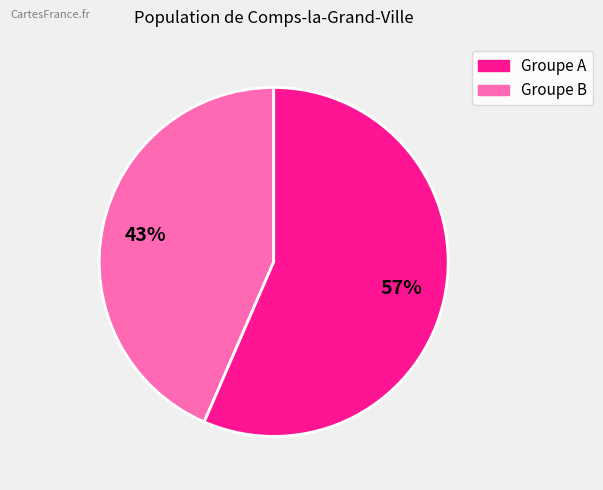

How many segments does this pie chart have?

2